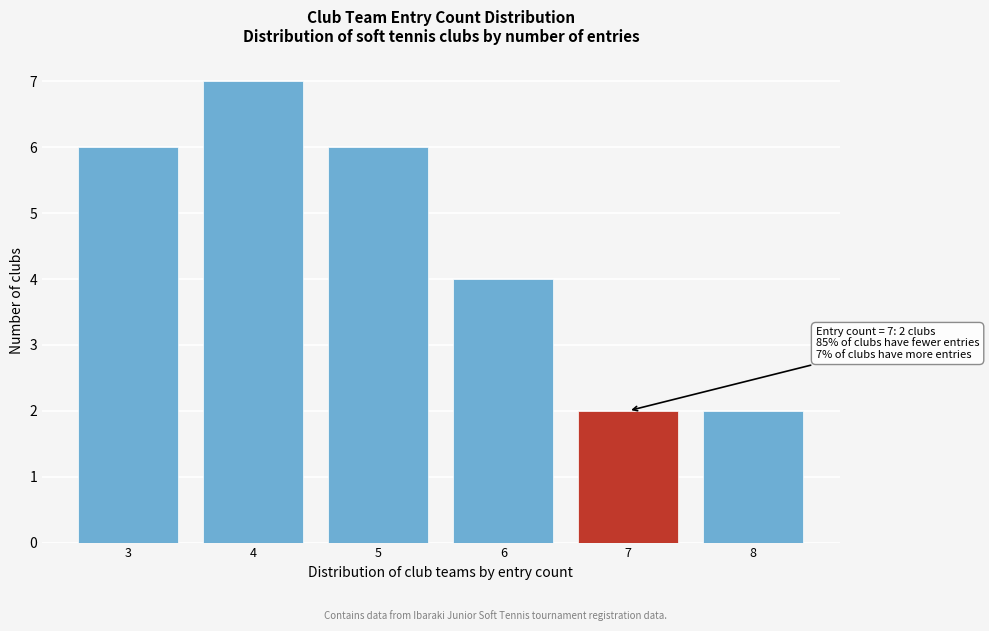

Which range on the x-axis has the tallest bar?

3.5 to 4.5